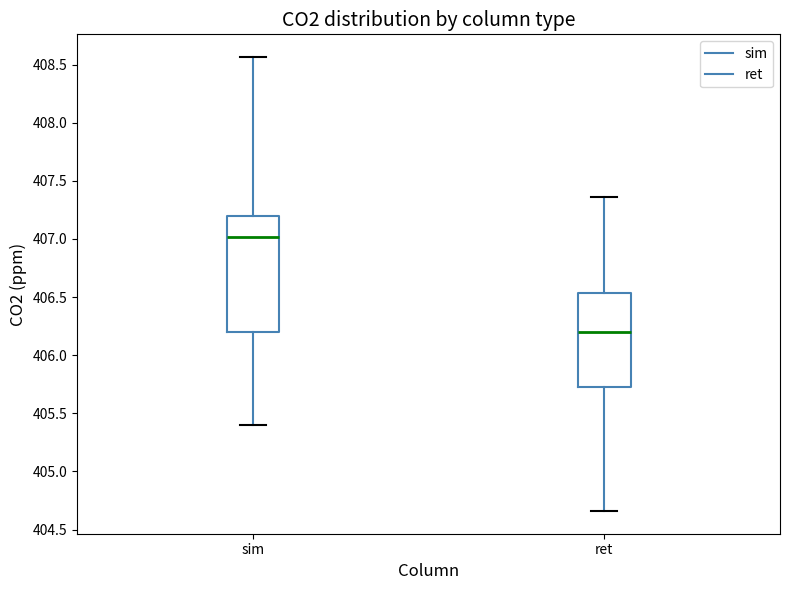

Reading left to right, transcribe this box plot: for each box, give where its median line is, the range the box spans, and where its two whiskers end, as read against the y-axis. The values are not printed on the chart, so give them approximately, as read against the axis.

sim: median 407.00, box 406.20 to 407.20, whiskers 405.40 to 408.55
ret: median 406.20, box 405.75 to 406.55, whiskers 404.65 to 407.35